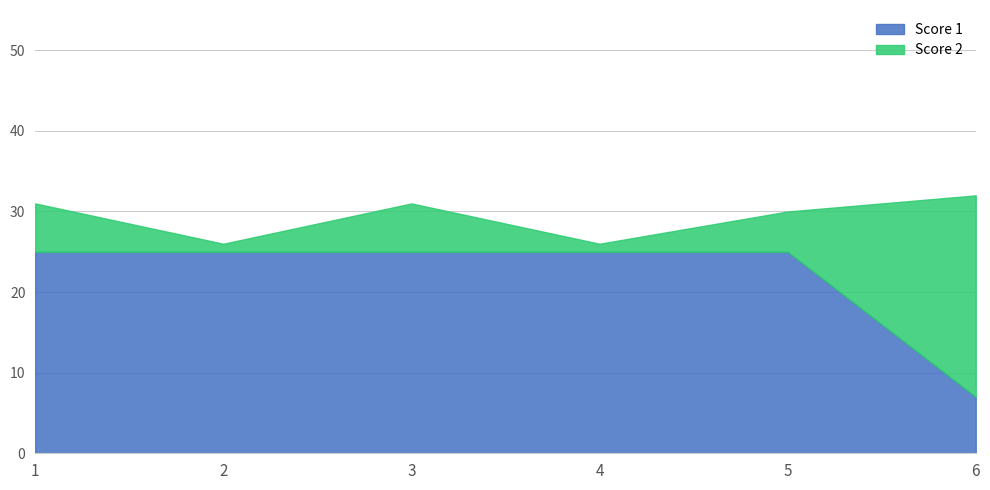

Does the chart have visible grid lines?

Yes